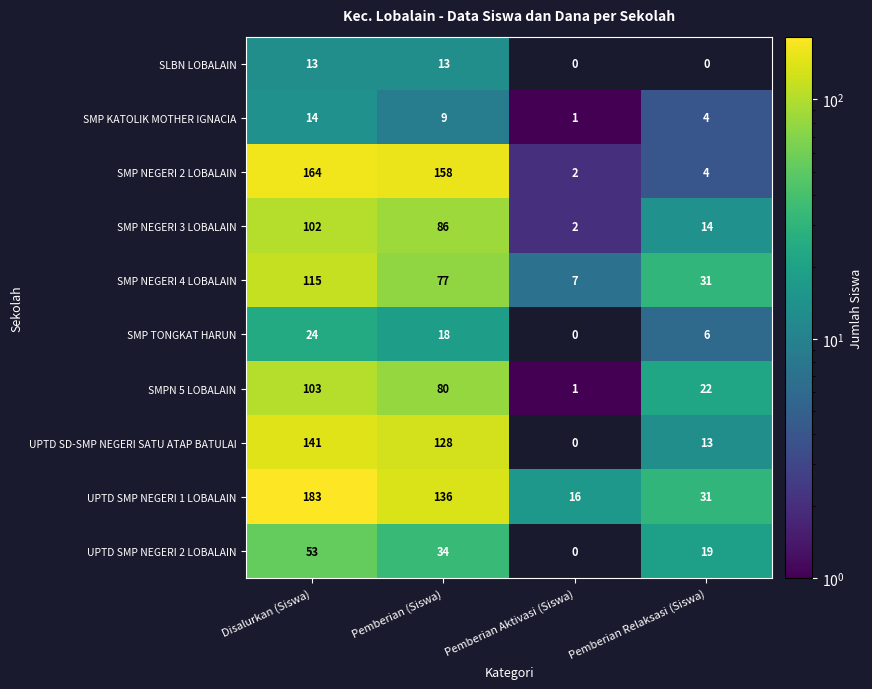

At which label does SMP NEGERI 2 LOBALAIN reach its minimum?

Pemberian Aktivasi (Siswa)